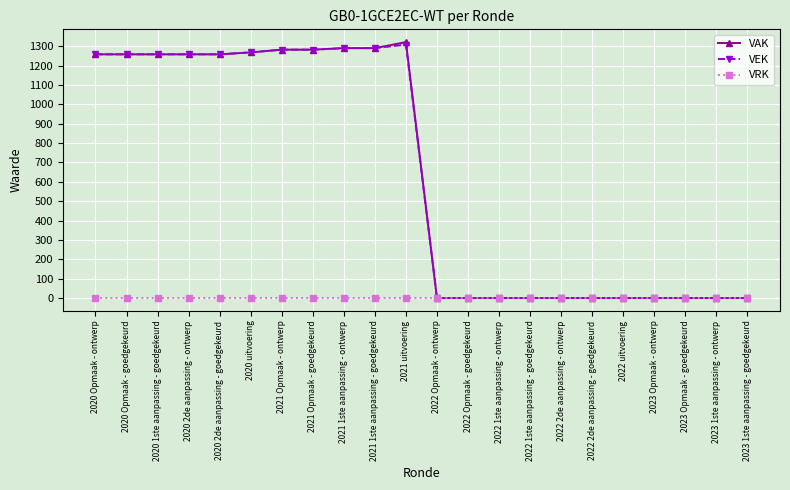

The value of VEK at 2021 1ste aanpassing - goedgekeurd is 1290. True or false?

True